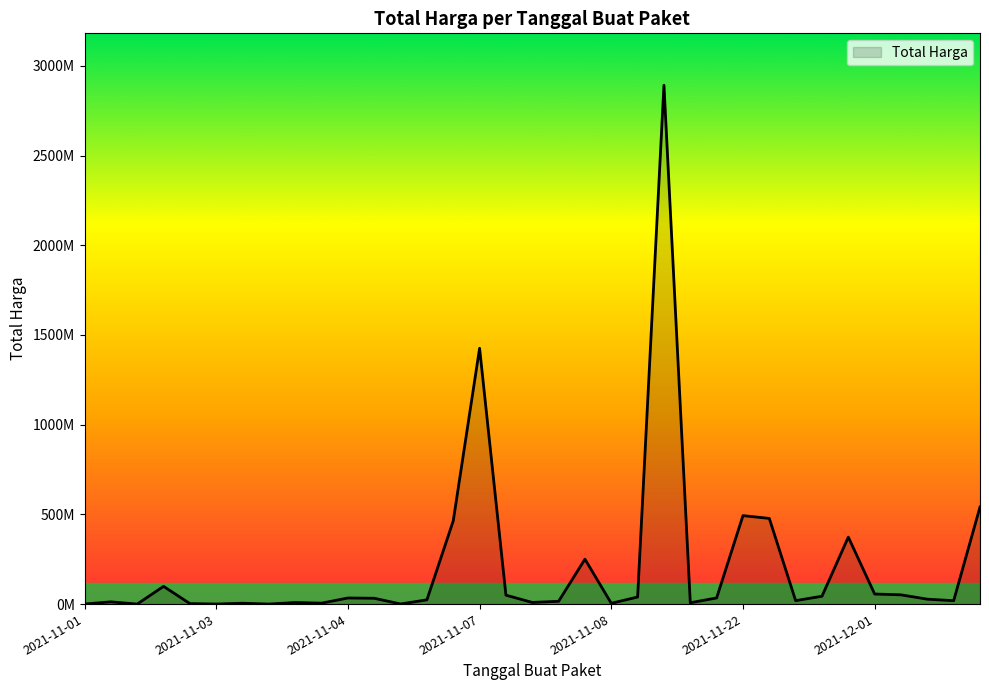

True or false: there are more than 2 points higher than both neighbors.

True